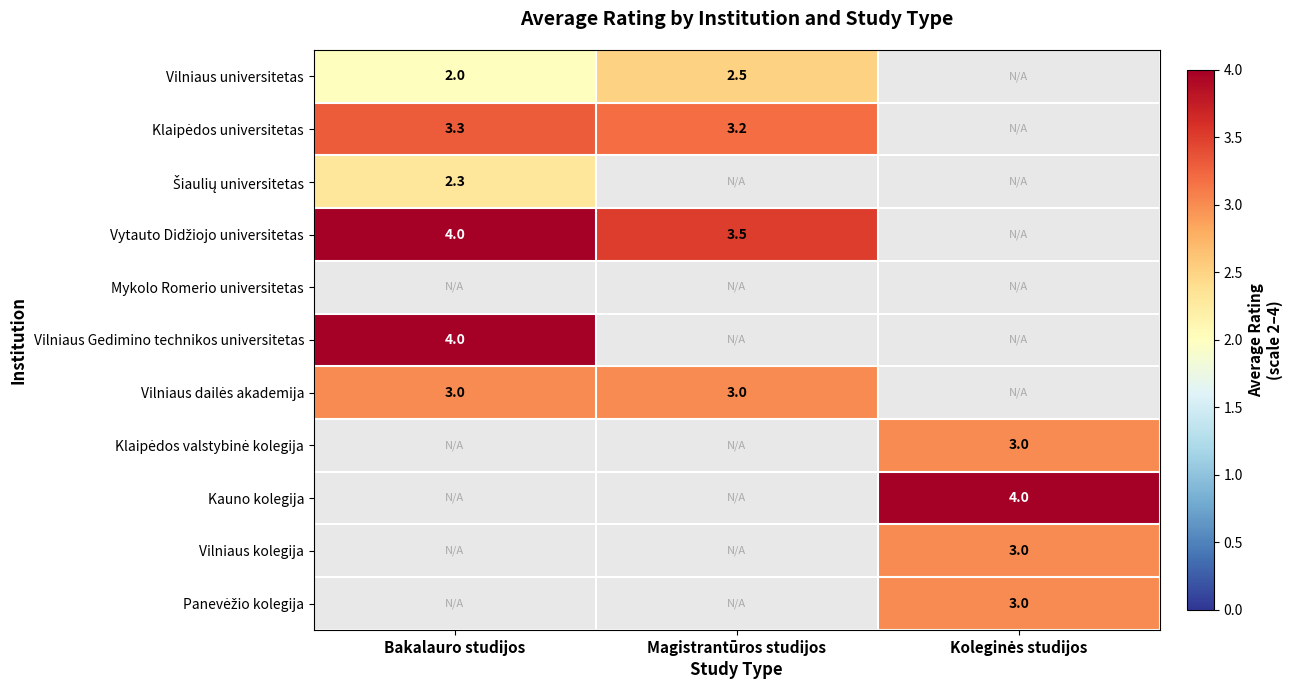

Which category has the highest value in the Vilniaus universitetas series?

Magistrantūros studijos